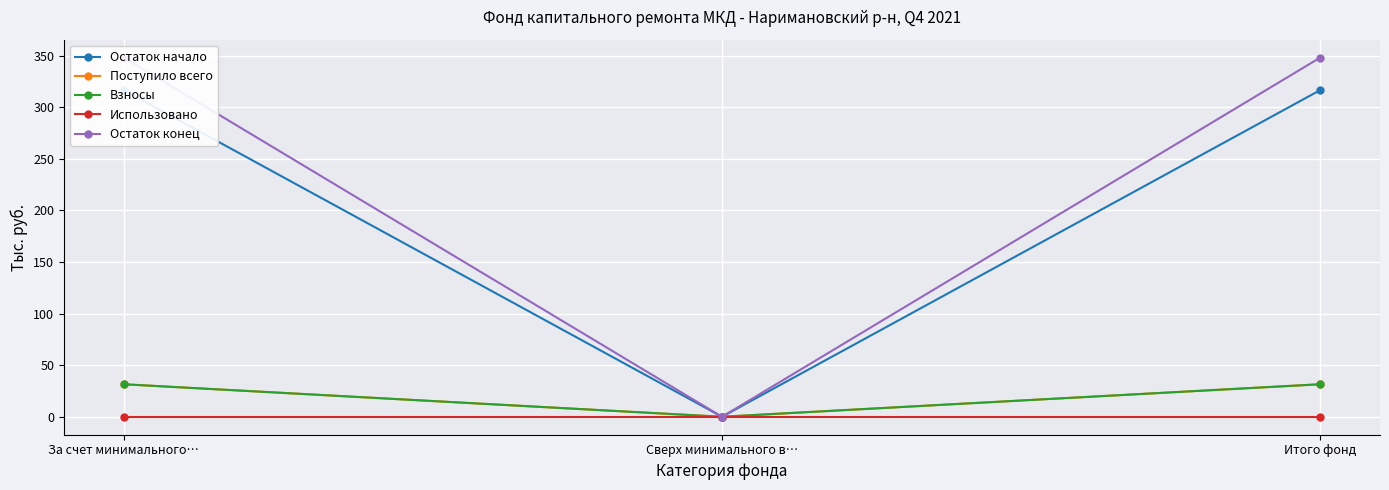

What is the maximum value for Остаток начало?

316.5